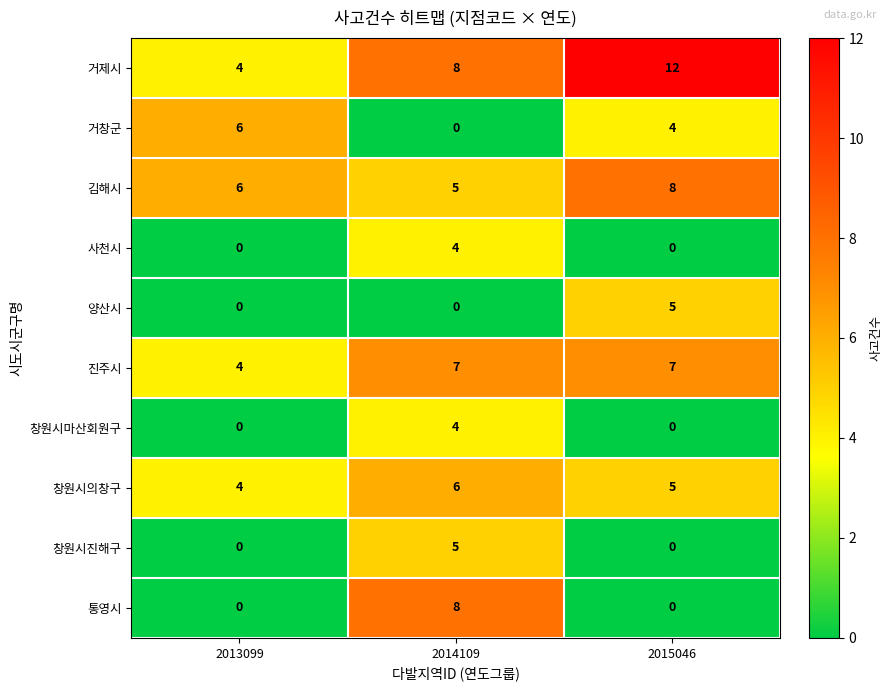

How many data points does each series have?

3